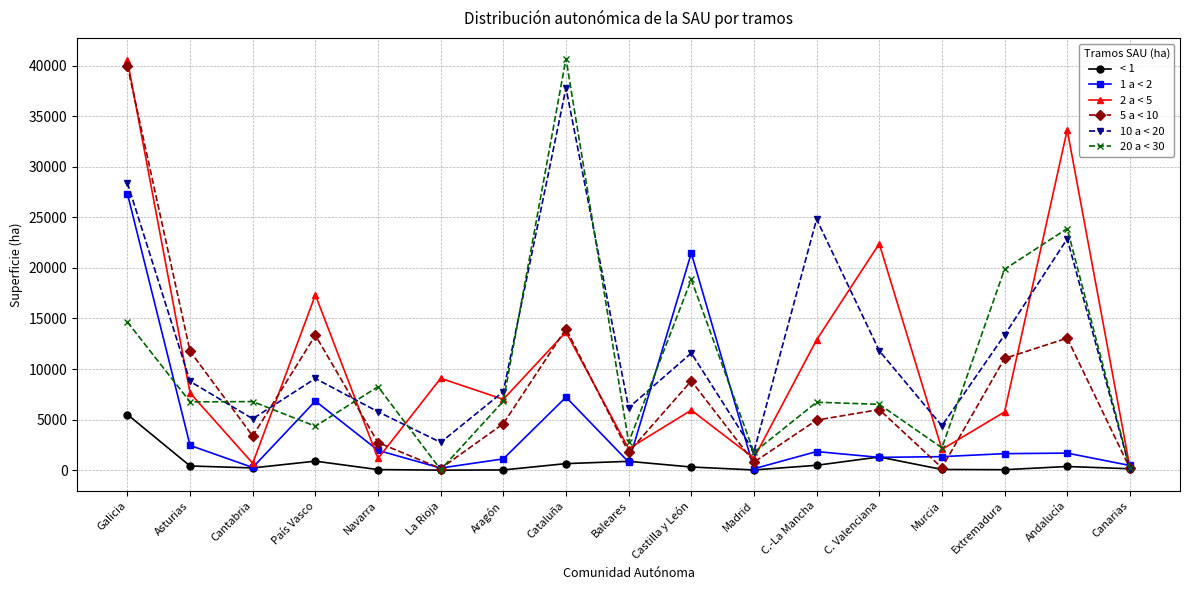

True or false: 20 a < 30 and 5 a < 10 cross at least once.

True